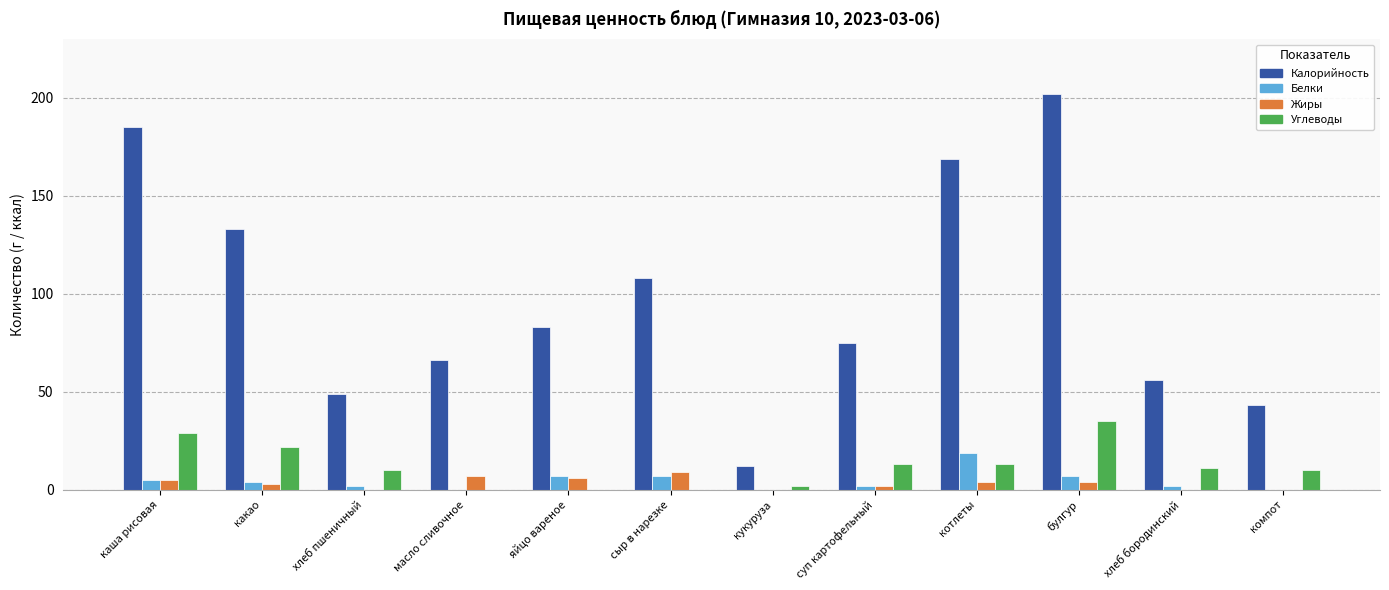

Is the value of Белки at булгур greater than the value of Углеводы at котлеты?

No